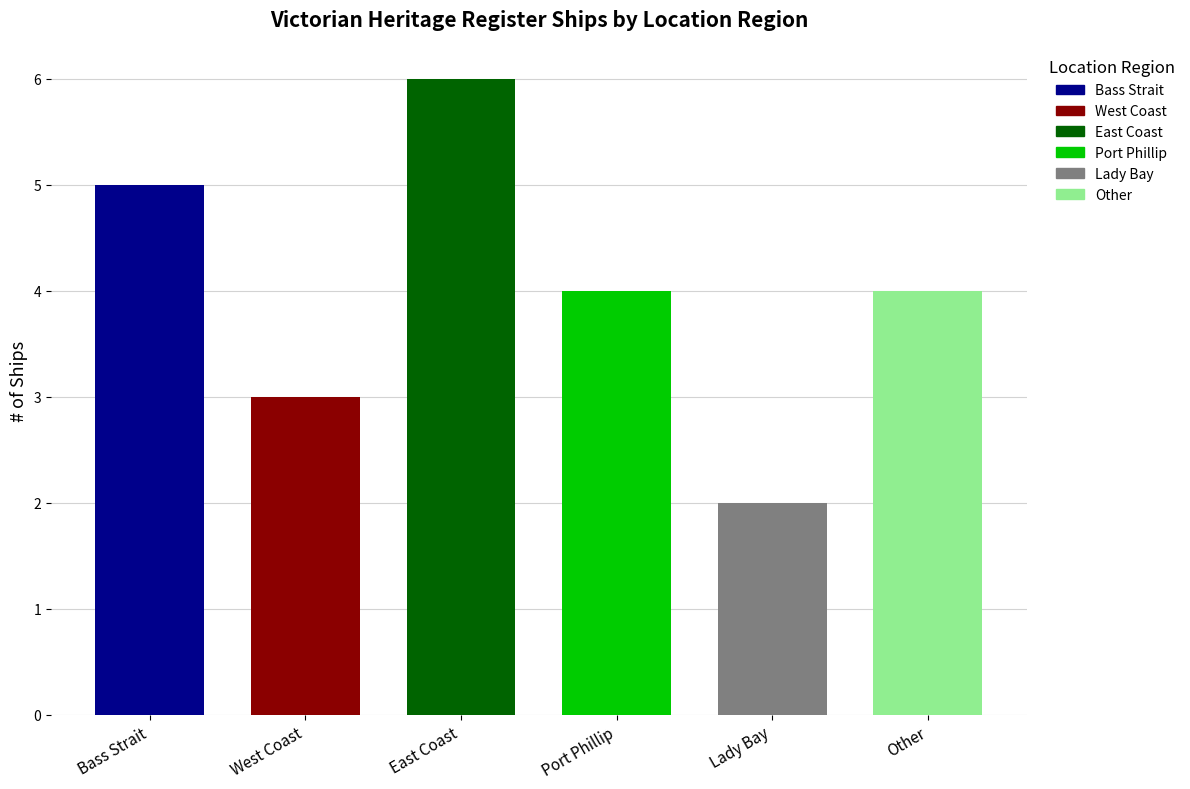

Reading left to right, extract all data points from this chart.

Bass Strait=5	West Coast=3	East Coast=6	Port Phillip=4	Lady Bay=2	Other=4